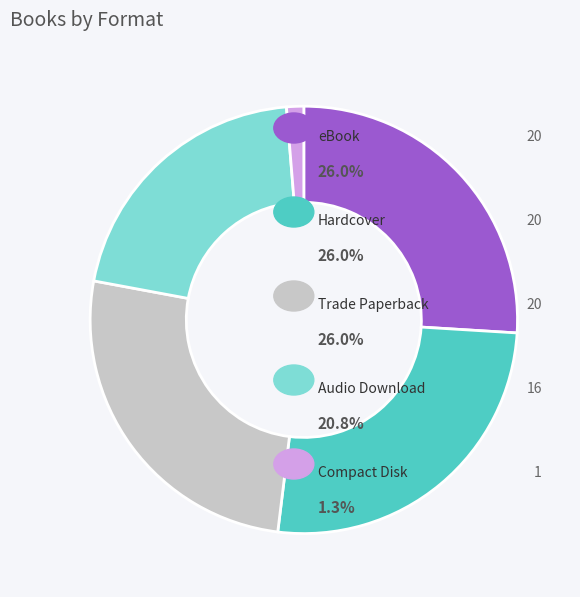

Is there any slice that represents more than half of the pie?

No